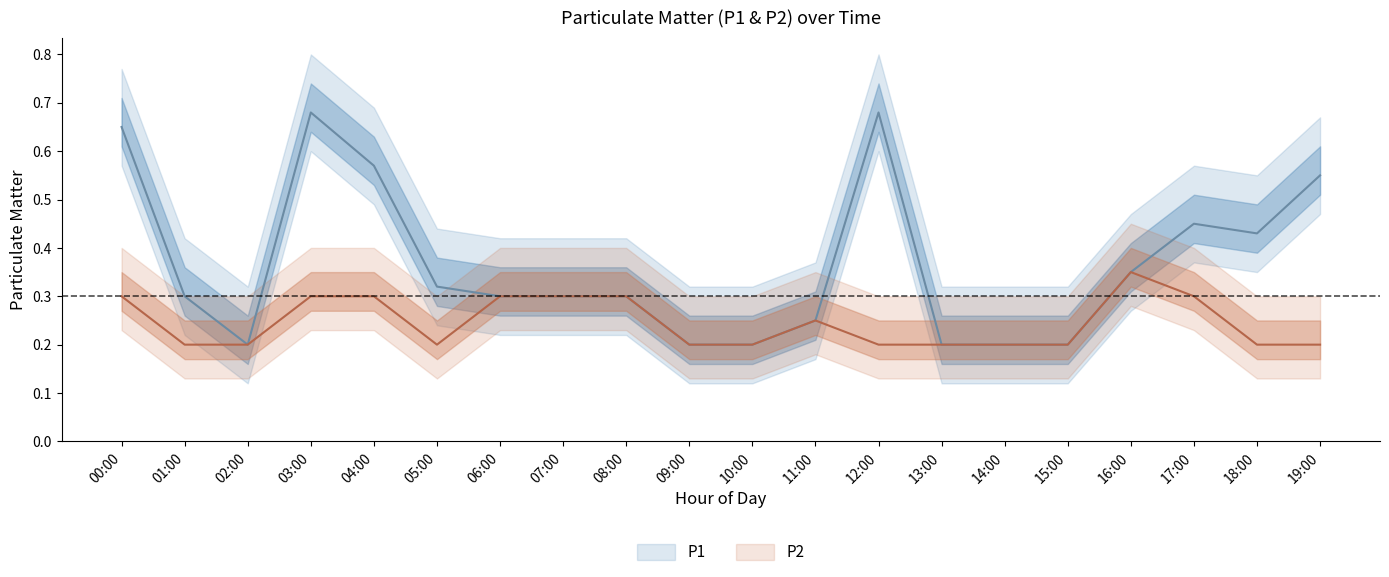

The P1 series shows 0.7 at 00:00. True or false?

True